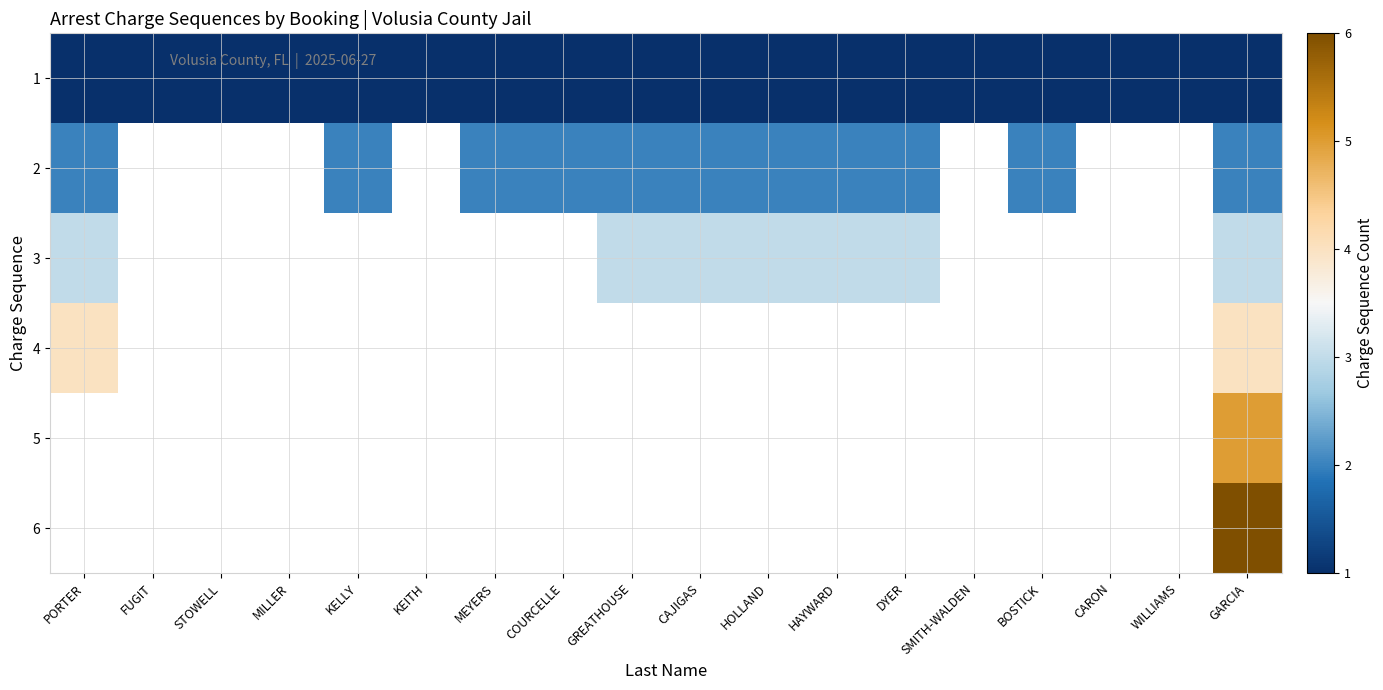

What is the maximum value for 4?

4.0